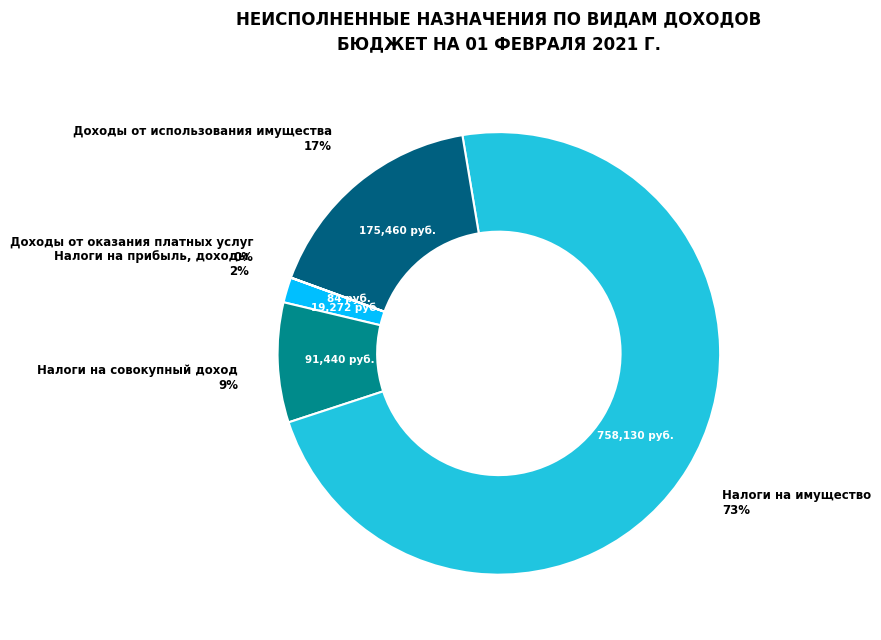

Which slice is the largest?

Налоги на имущество